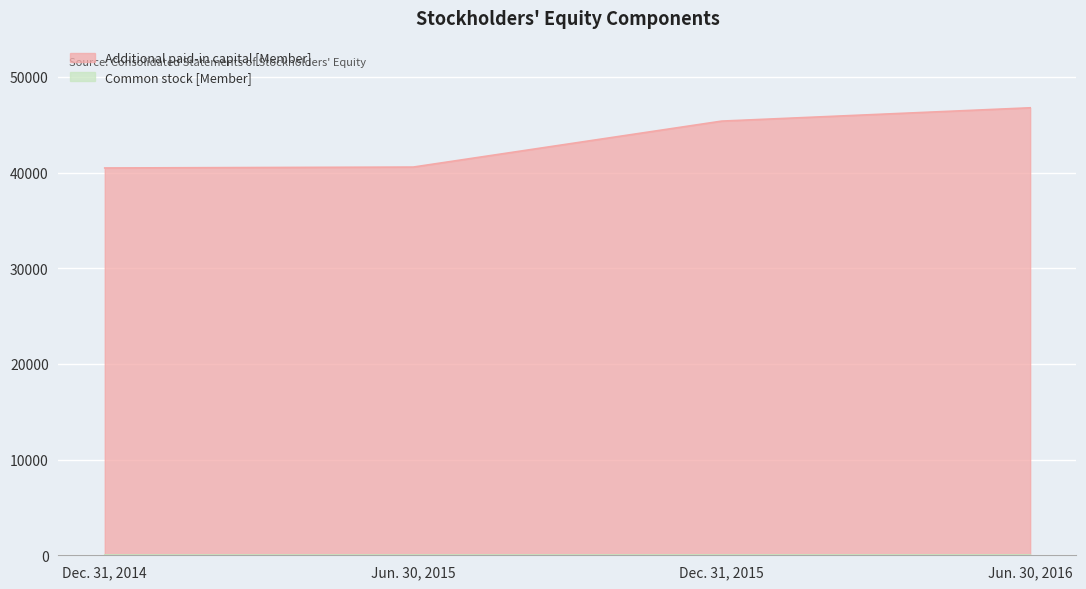

Does the chart display data point markers on the line(s)?

No